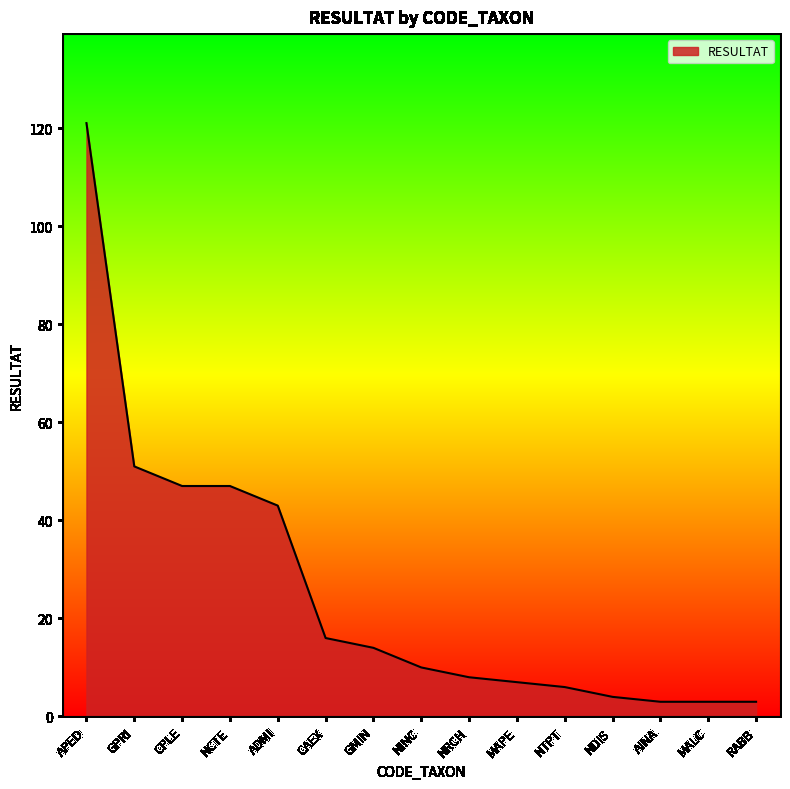

Reading left to right, list all the values displayed in this chart.

APED=121	GPRI=51	CPLE=47	NCTE=47	ADMI=43	CAEX=16	GMIN=14	NINC=10	NRCH=8	MAPE=7	NTPT=6	NDIS=4	AINA=3	MALC=3	RABB=3